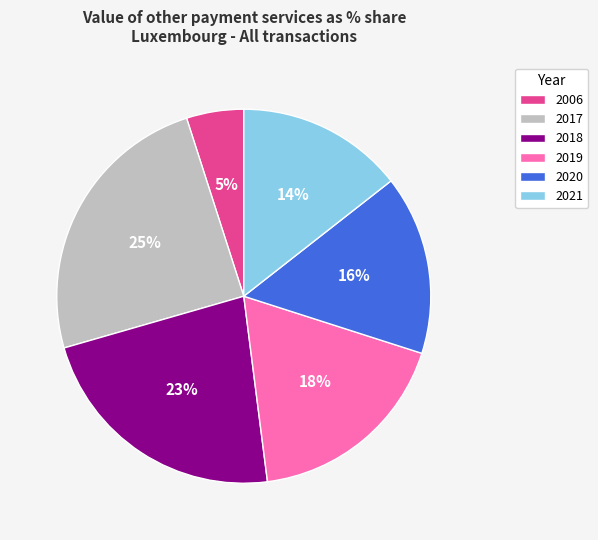

What is the smallest slice in the pie chart?

2006